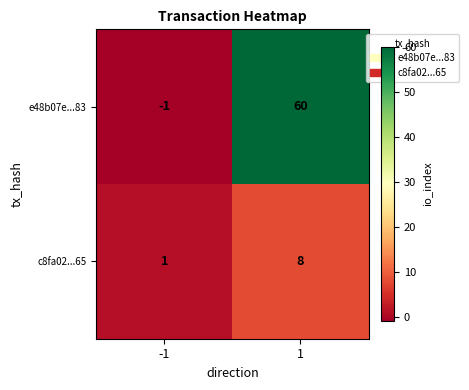

Reading left to right, what are all the values shown in this chart?

e48b07e...83: -1=-1	1=60
c8fa02...65: -1=1	1=8